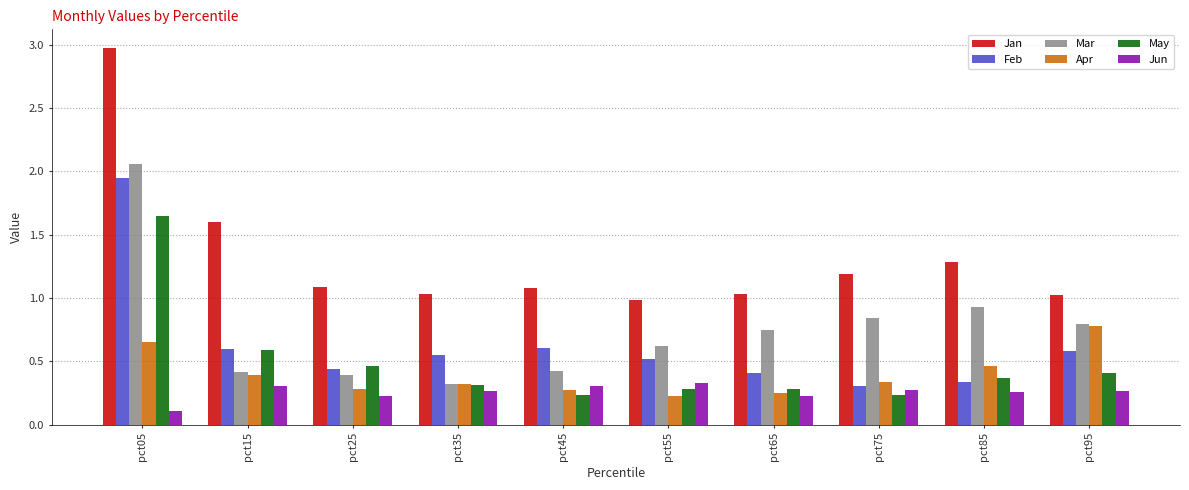

Is it true that May equals 0.6 at pct85?

False